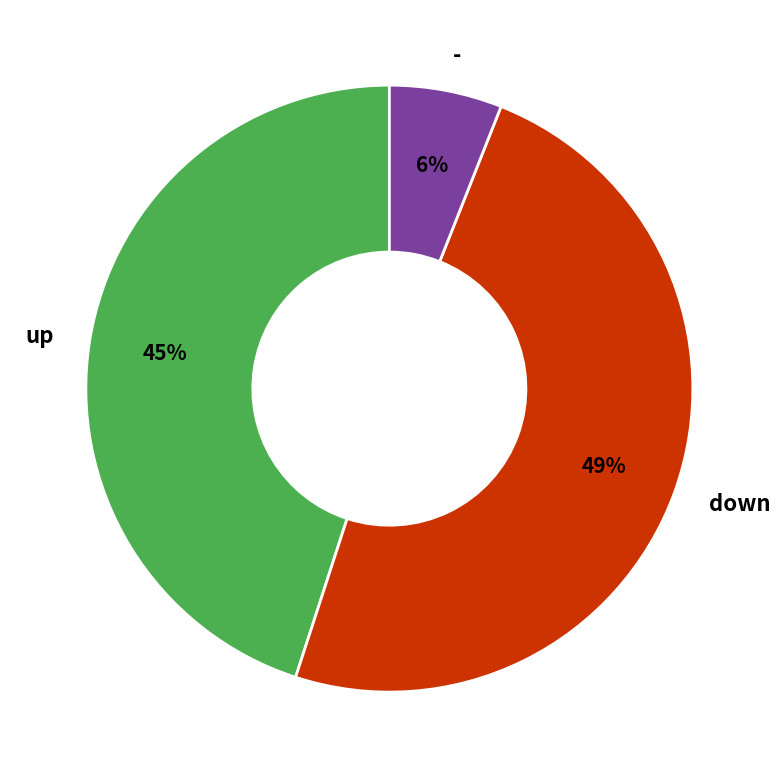

The down slice represents 49% of the pie. True or false?

True